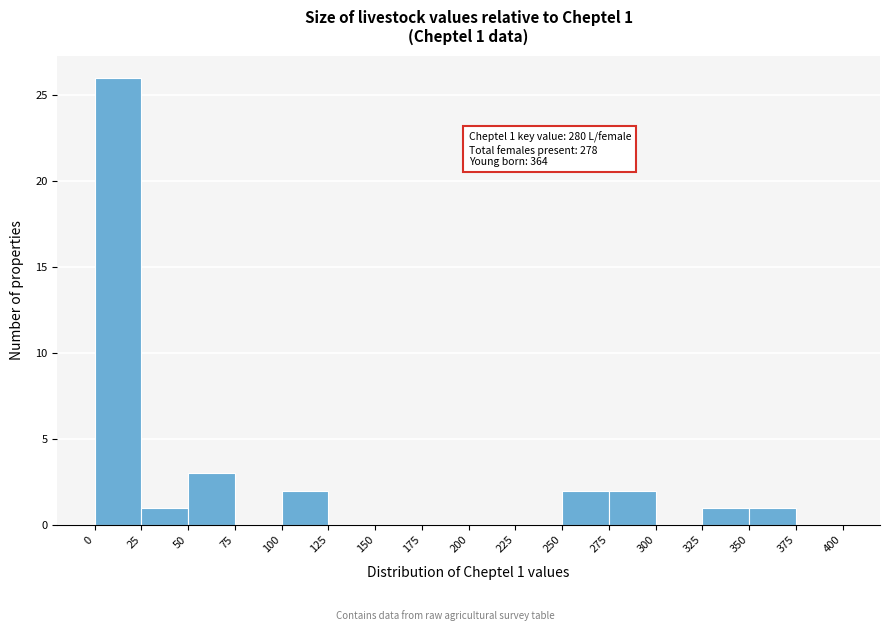

Which range on the x-axis has the tallest bar?

0 to 25